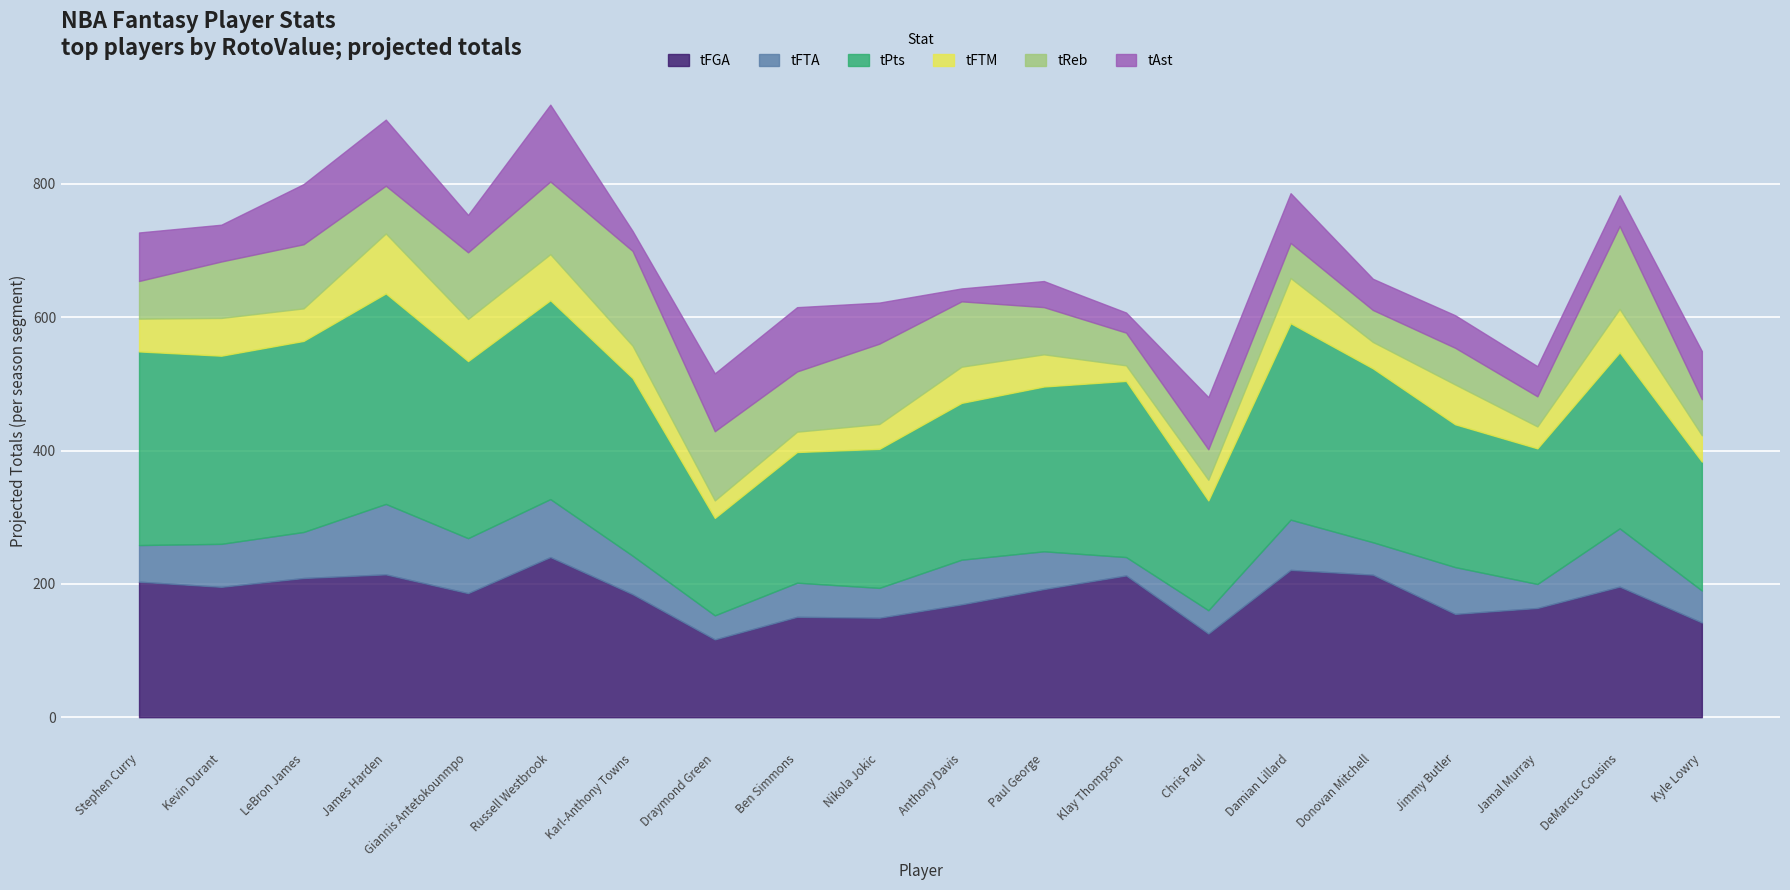

At which category is the sum across all series the highest?

Russell Westbrook